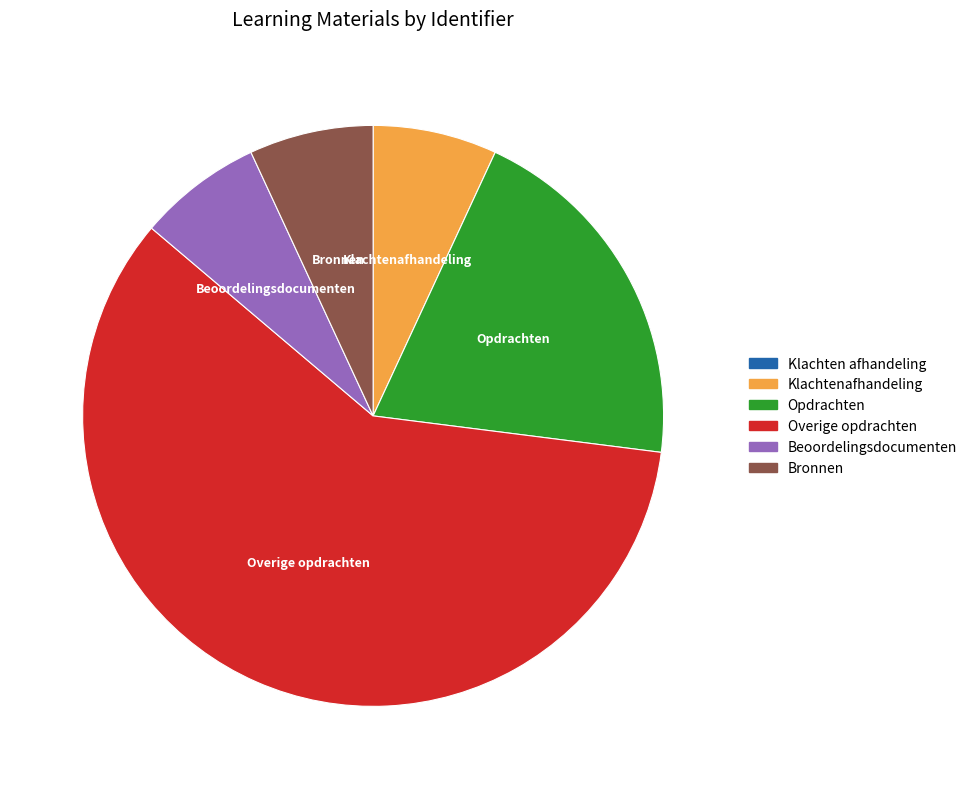

What is the largest slice in the pie chart?

Overige opdrachten